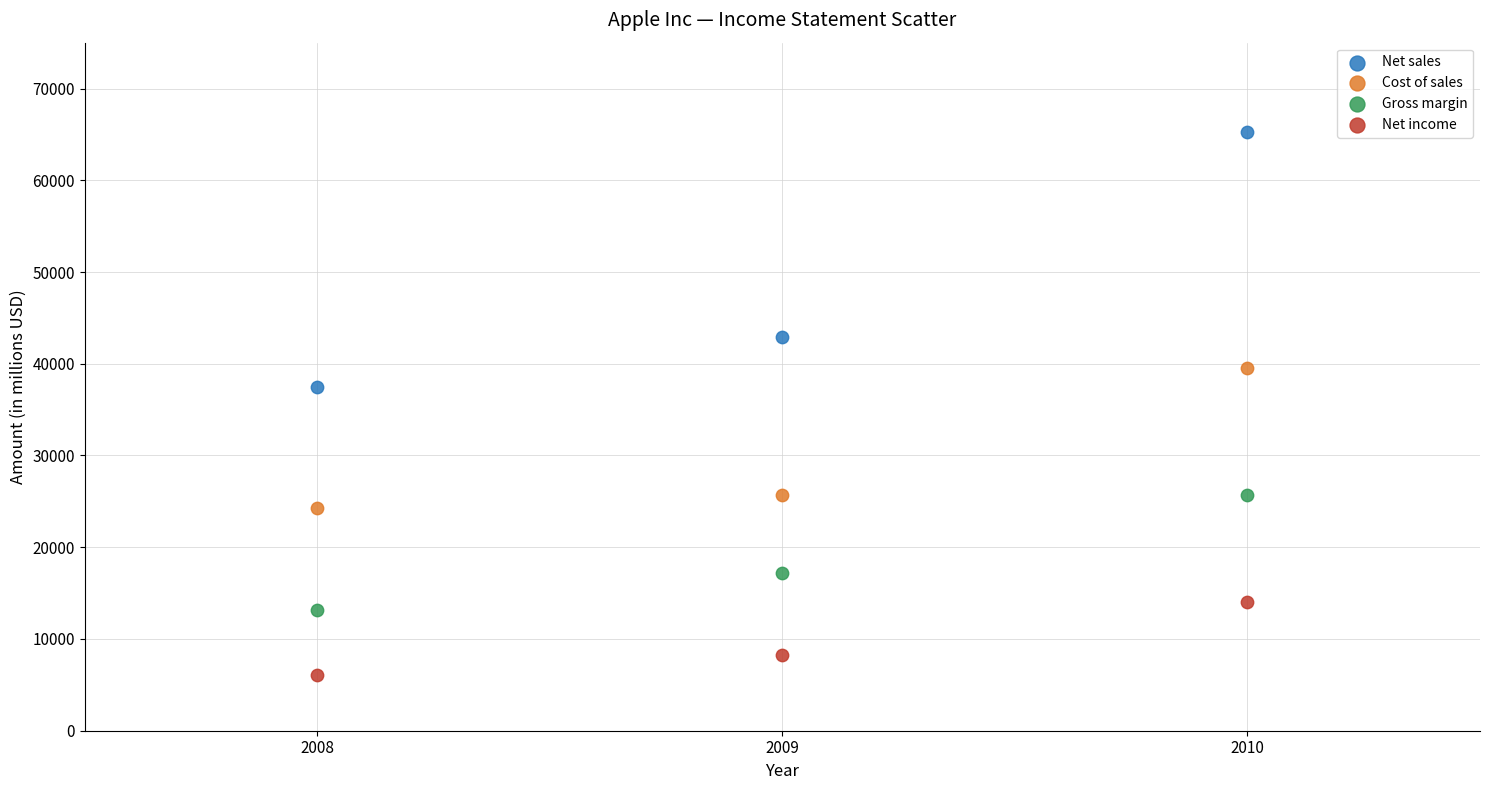

In the Net sales series, what Y value is closest to 51358?

42905